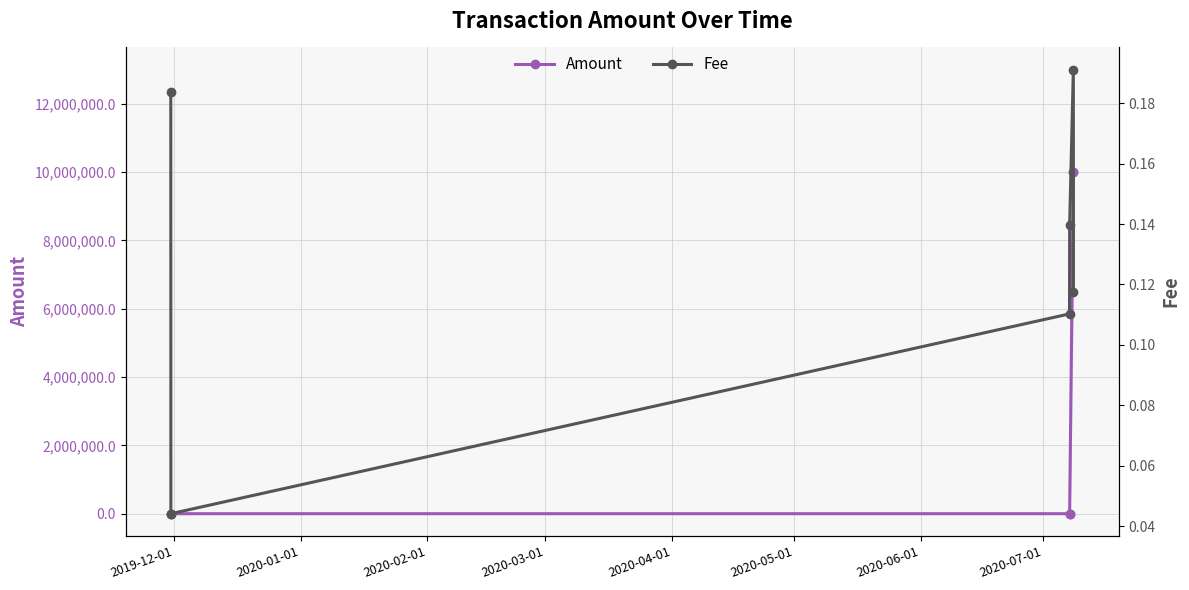

Which series has the widest spread of values?

Amount